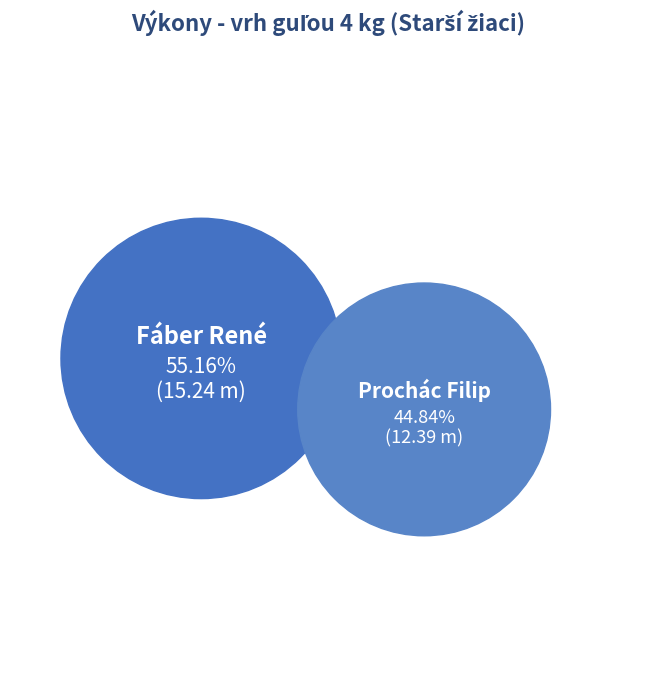

What percentage do Fáber René and Prochác Filip together represent?

100.0%